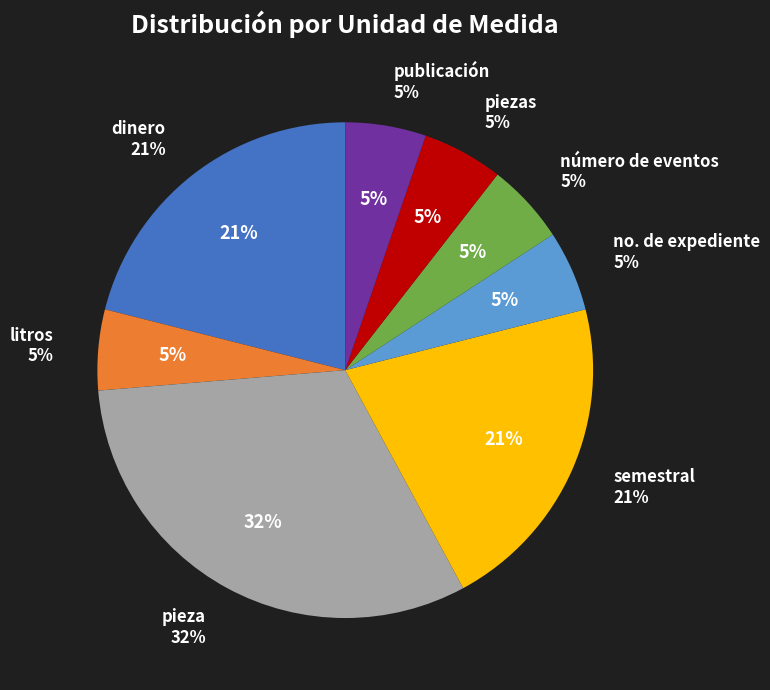

To the nearest percent, what is the average slice percentage?

12%